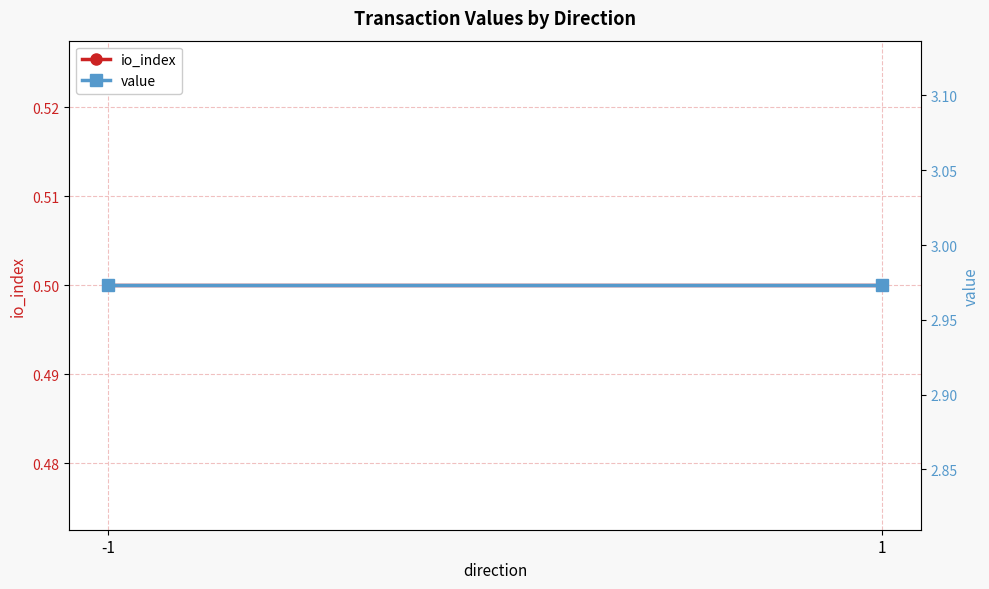

The value of io_index at -1 is 0.3. True or false?

False